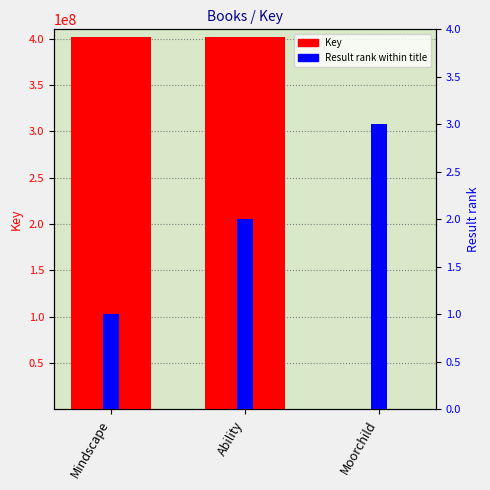

Reading left to right, list all the values displayed in this chart.

Key: Mindscape=401990244	Ability=401986471	Moorchild=336426
Result rank within title: Mindscape=1	Ability=2	Moorchild=3